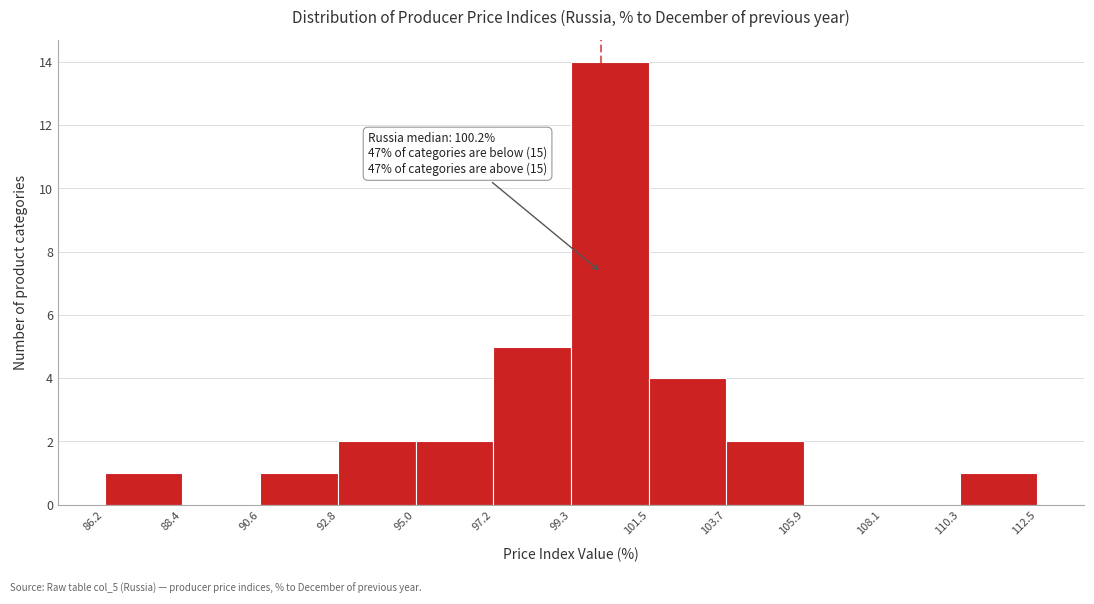

Which range on the x-axis has the tallest bar?

99.3 to 101.5